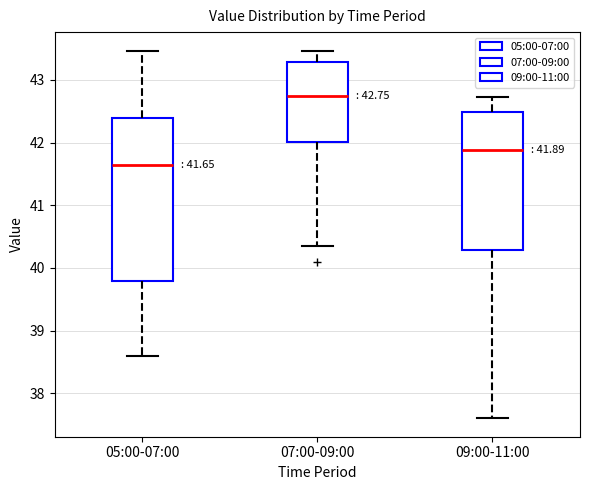

Which box has the highest median line?

07:00-09:00